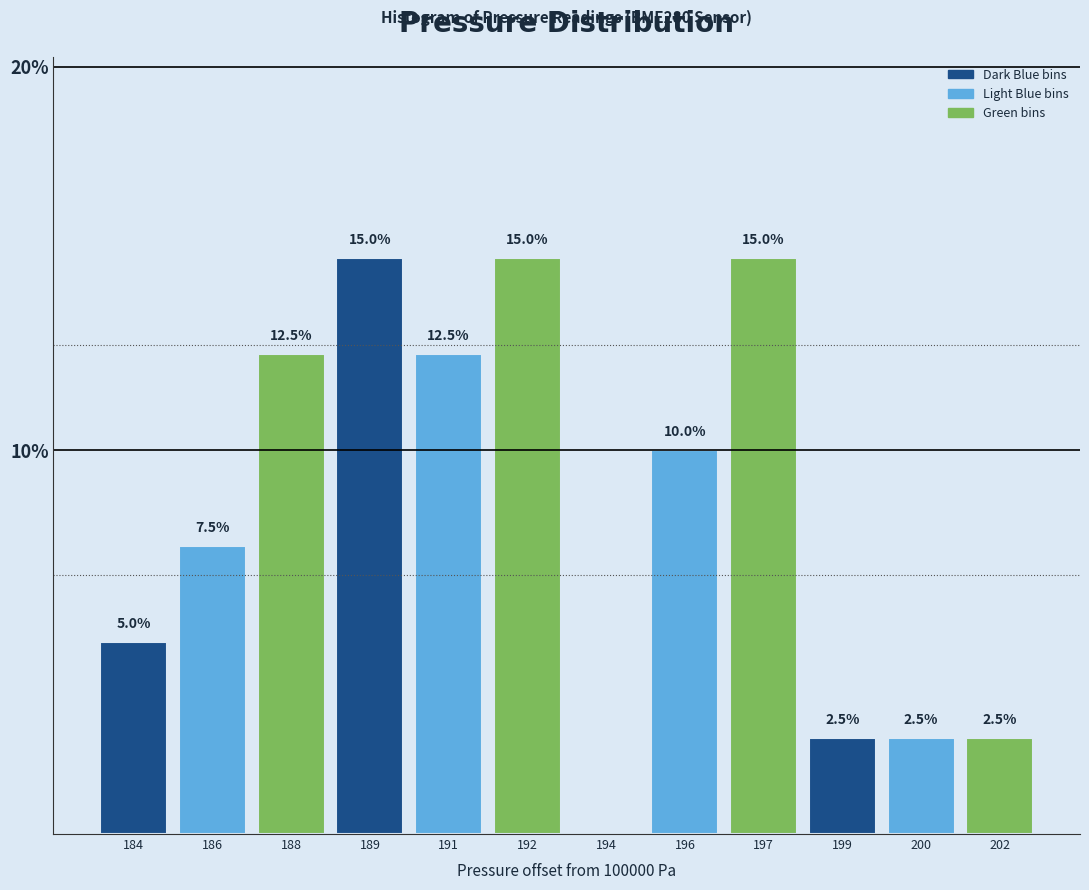

Reading left to right, what are all the values shown in this chart?

184=5.0	186=7.5	188=12.5	189=15.0	191=12.5	192=15.0	194=0.0	196=10.0	197=15.0	199=2.5	200=2.5	202=2.5